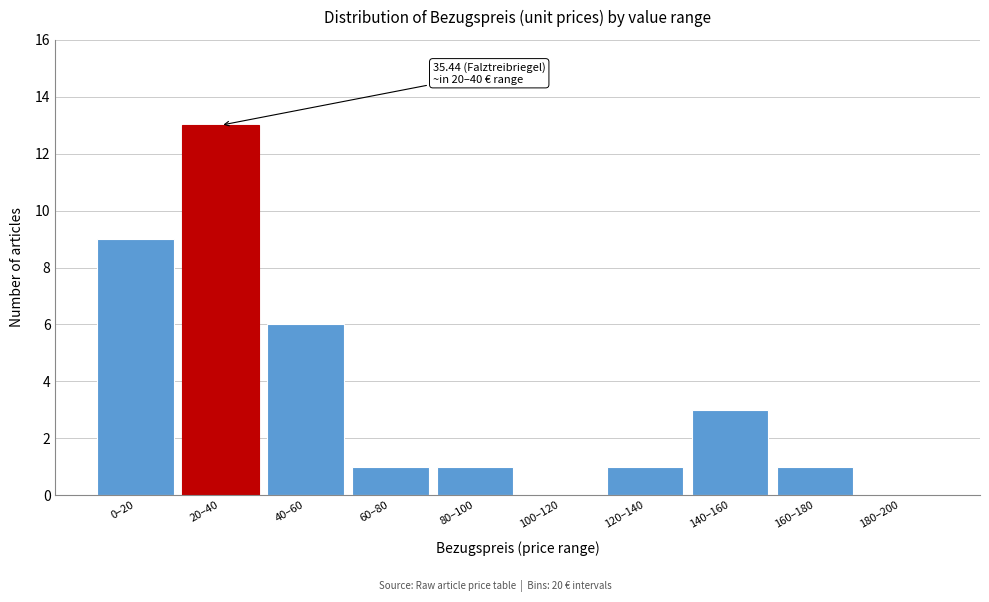

Reading left to right, list all the values displayed in this chart.

0–20=9	20–40=13	40–60=6	60–80=1	80–100=1	100–120=0	120–140=1	140–160=3	160–180=1	180–200=0